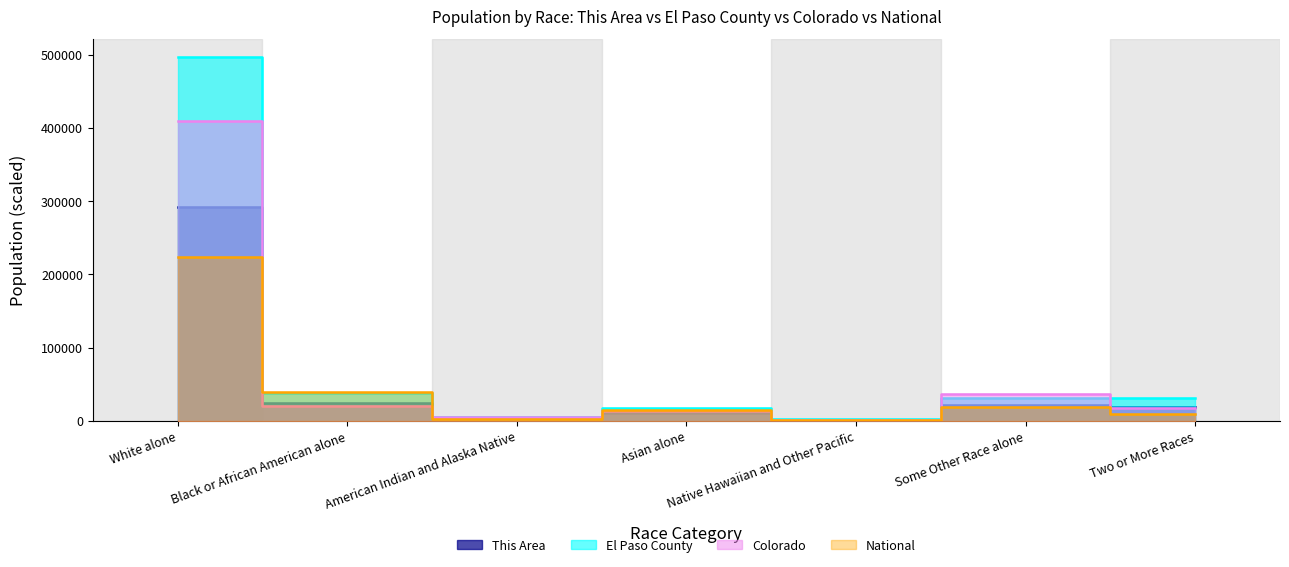

What is the label of the 6th point from the left?

Some Other Race alone